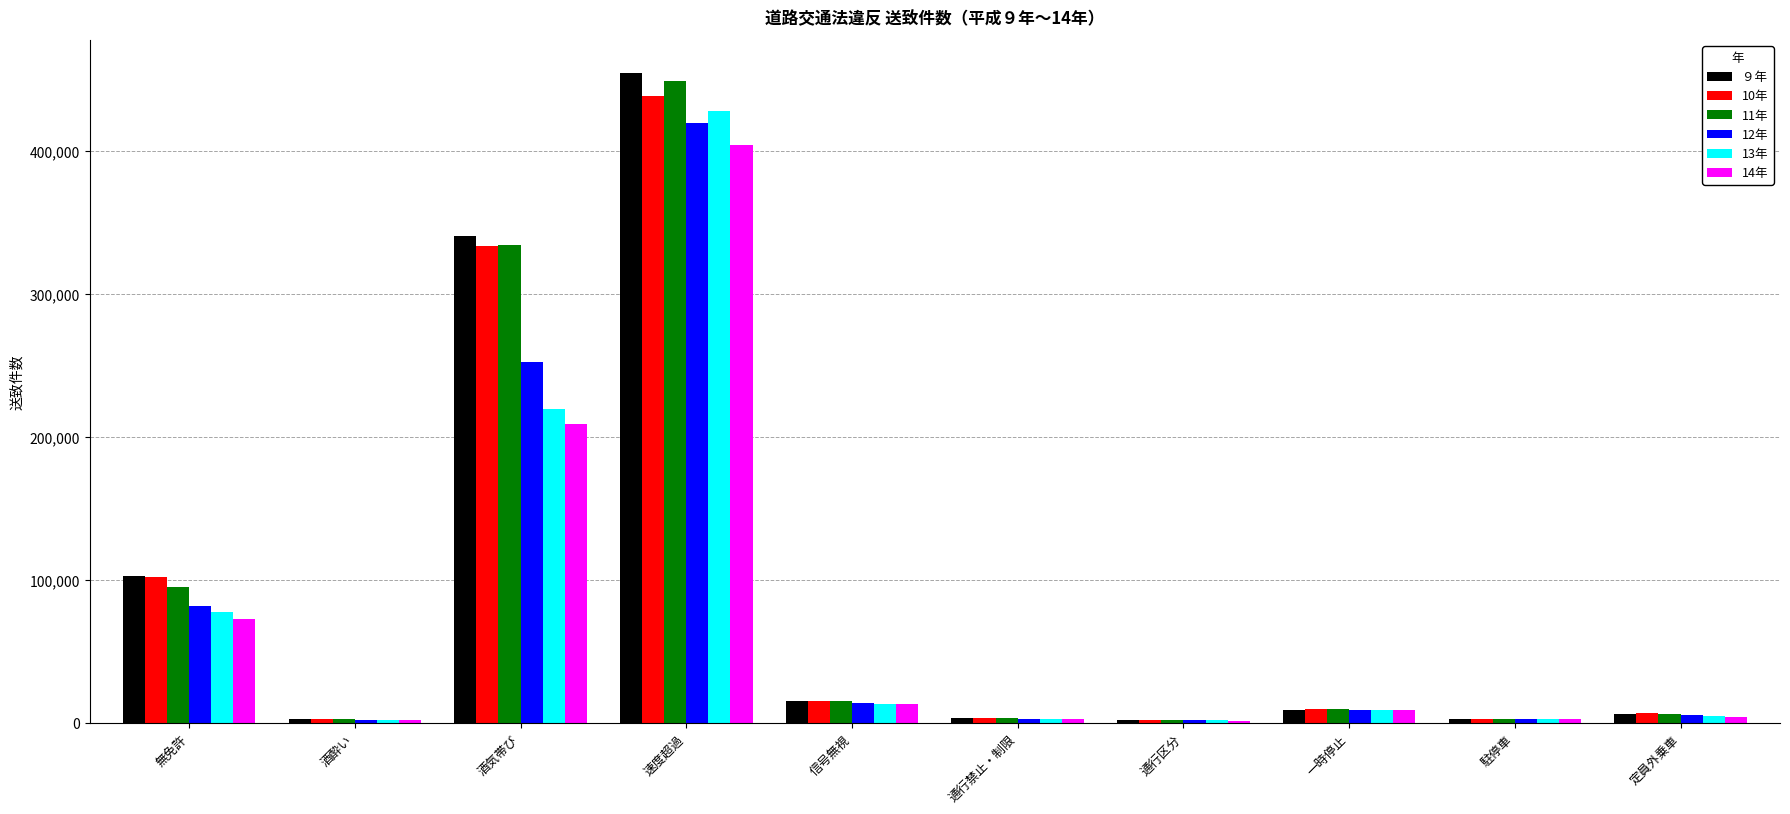

At which category does the chart reach its peak across all series?

速度超過